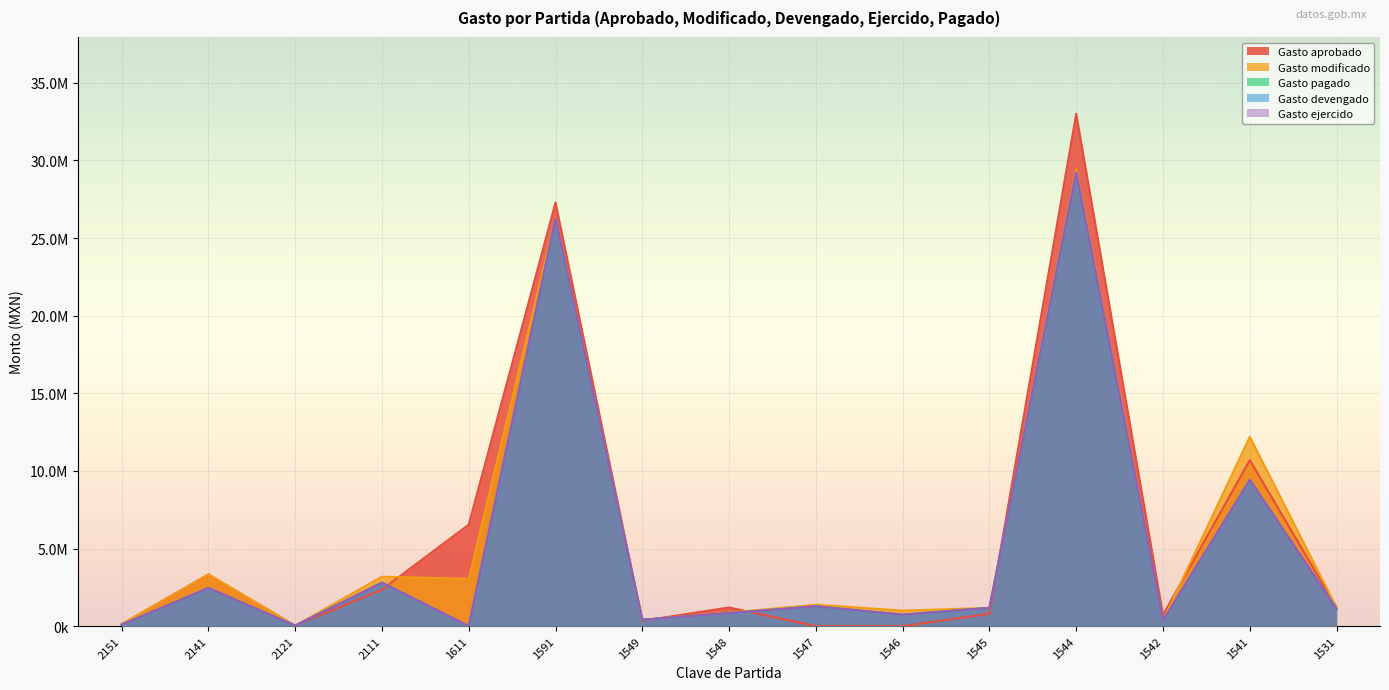

At which label is Gasto aprobado closest to 16500000?

1541